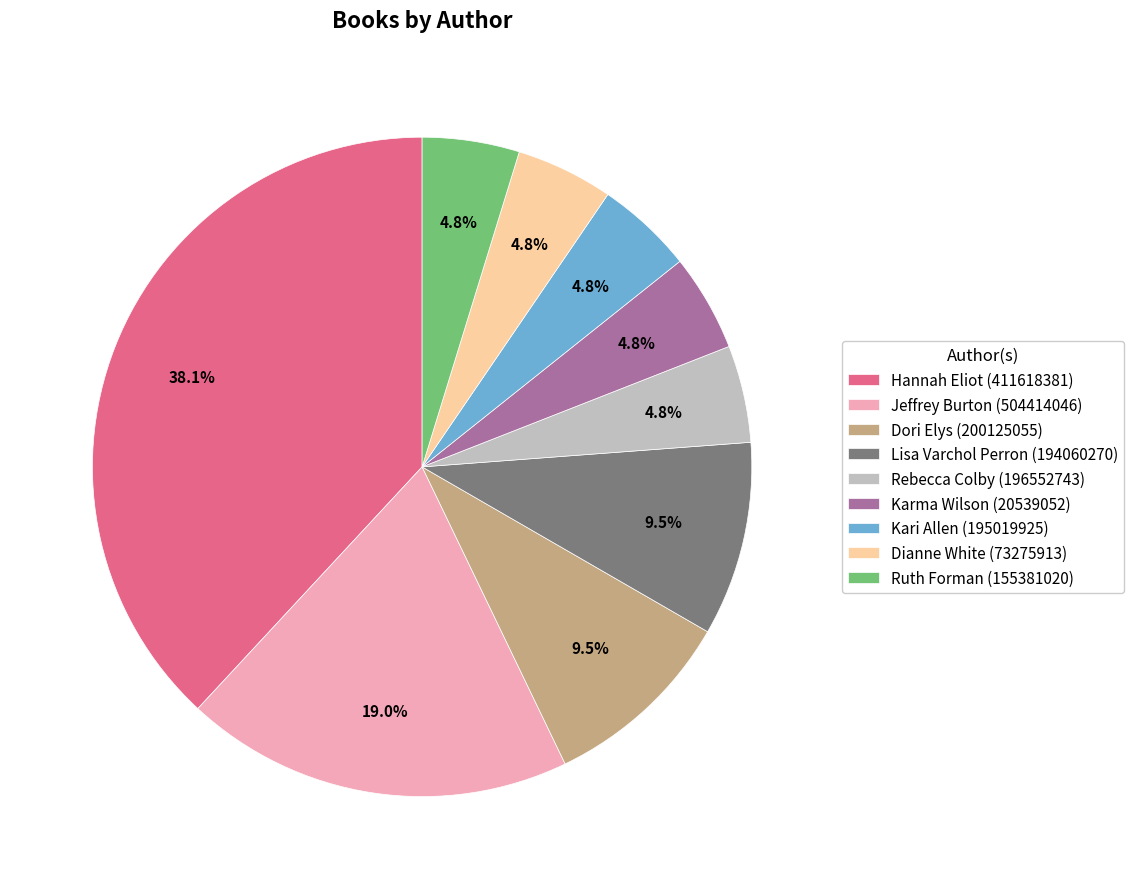

Count the number of slices in the pie.

9